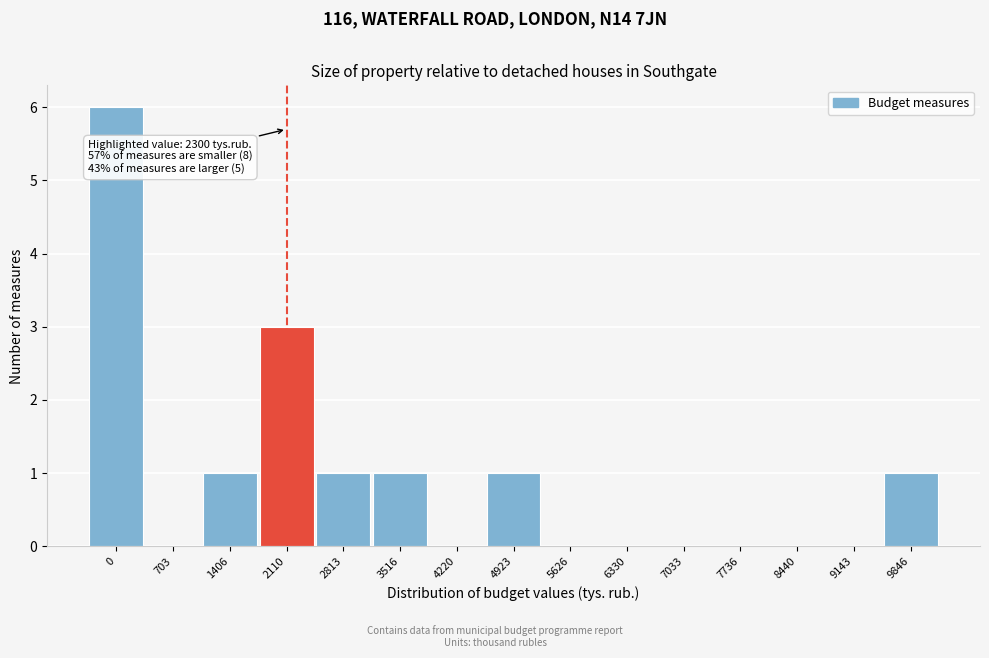

Reading left to right, list all the values displayed in this chart.

0=6	703=0	1406=1	2110=3	2813=1	3516=1	4220=0	4923=1	5626=0	6330=0	7033=0	7736=0	8440=0	9143=0	9846=1